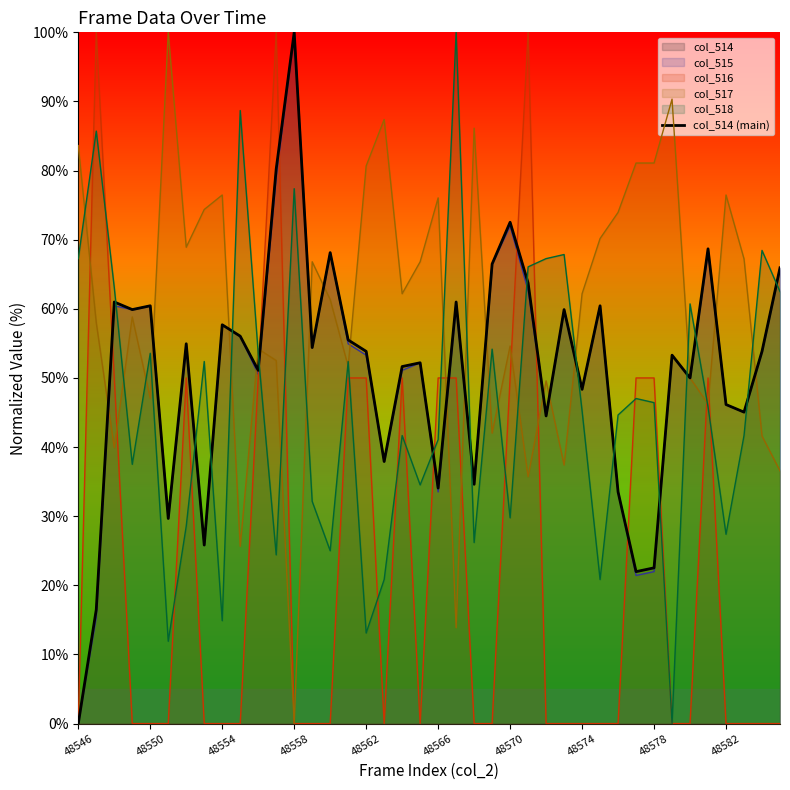

At which category does the chart reach its minimum across all series?

48546